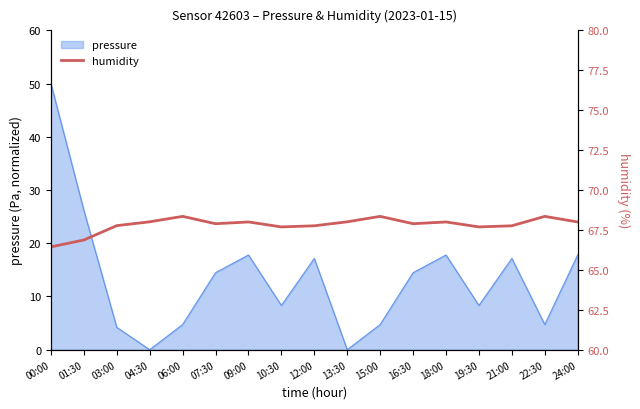

The pressure series shows 20.9 at 13:30. True or false?

False